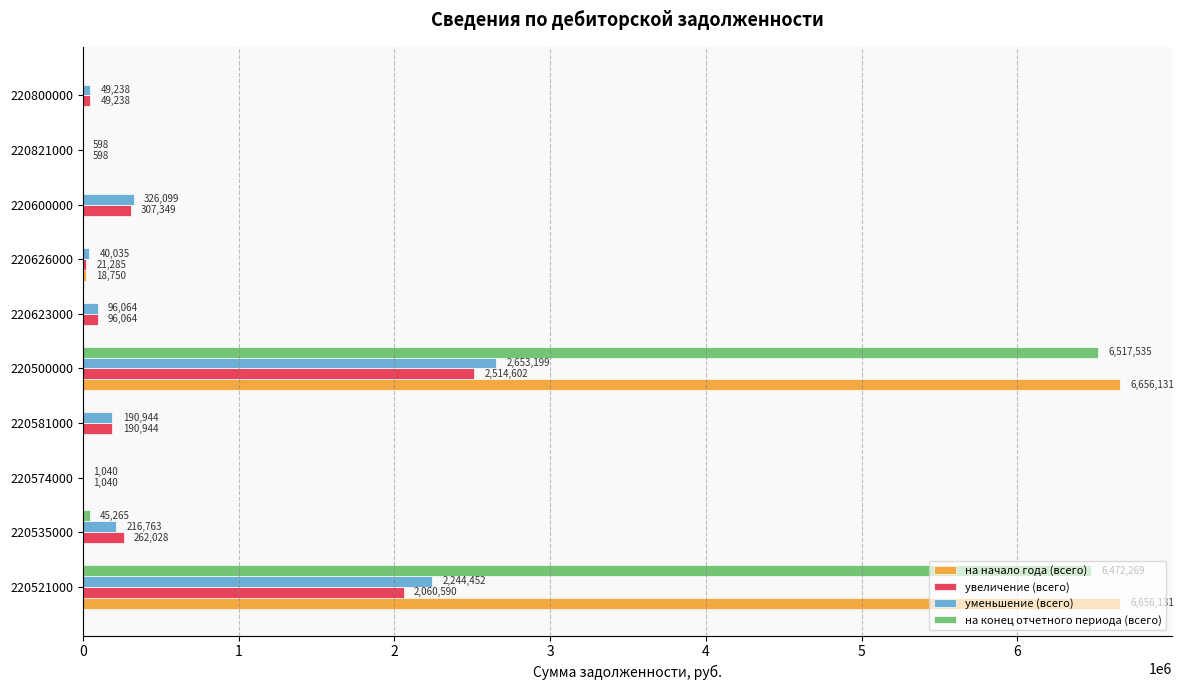

Where is на конец отчетного периода (всего) nearest to the value 3258767?

220535000